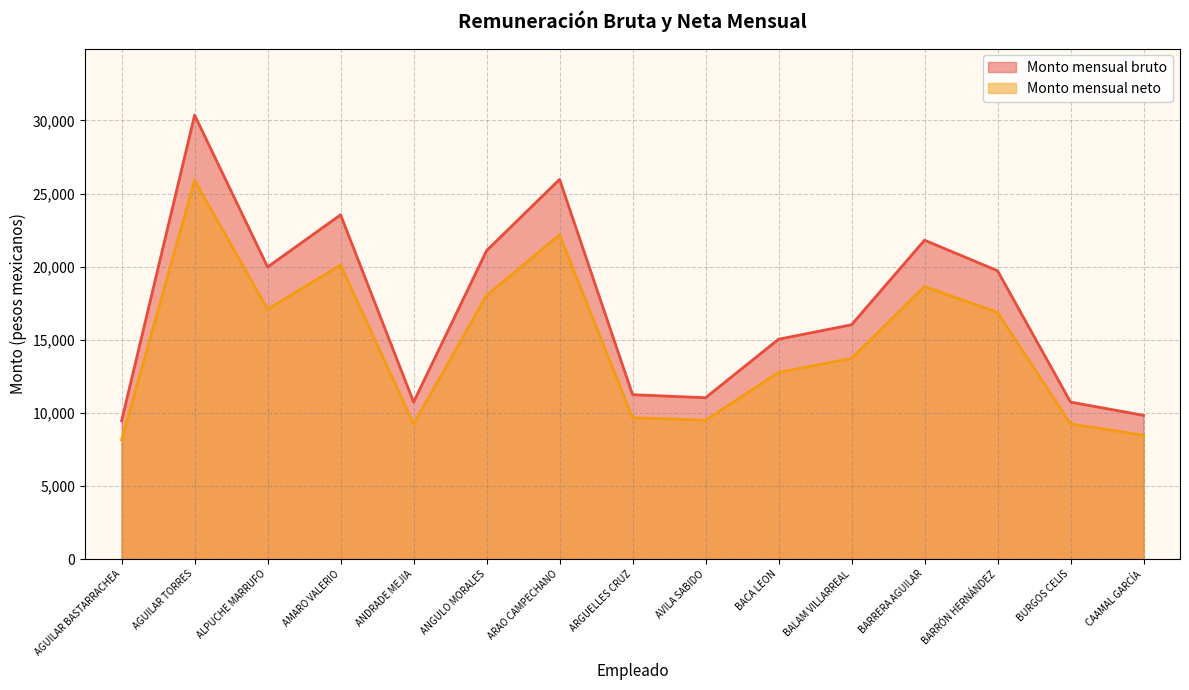

Does the chart display data point markers on the line(s)?

No